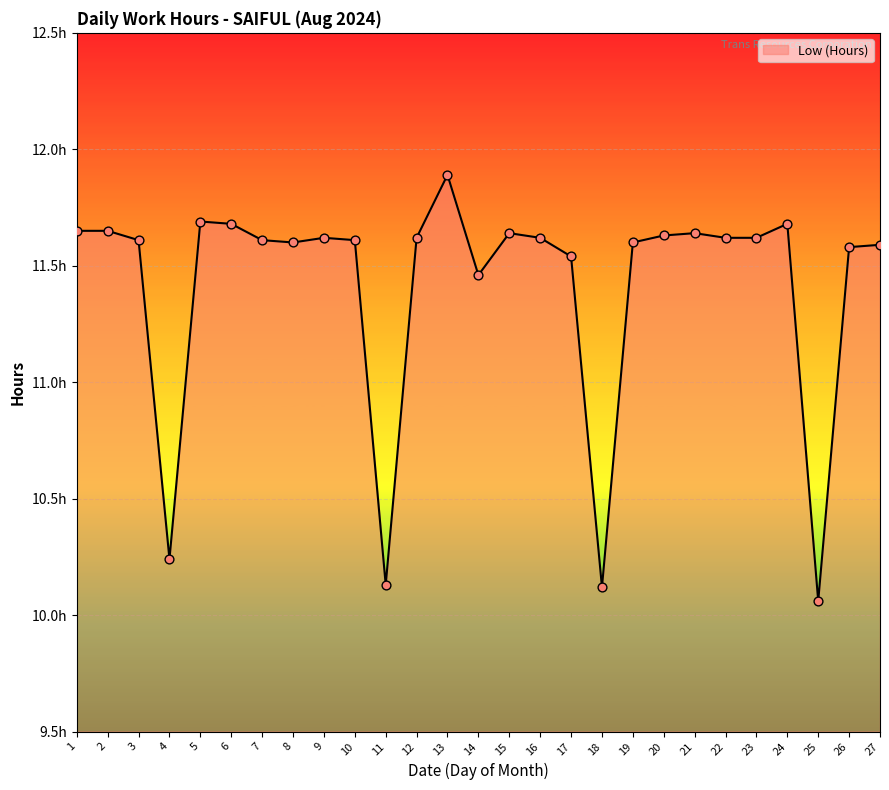

Which has a higher value, 2 or 17?

2